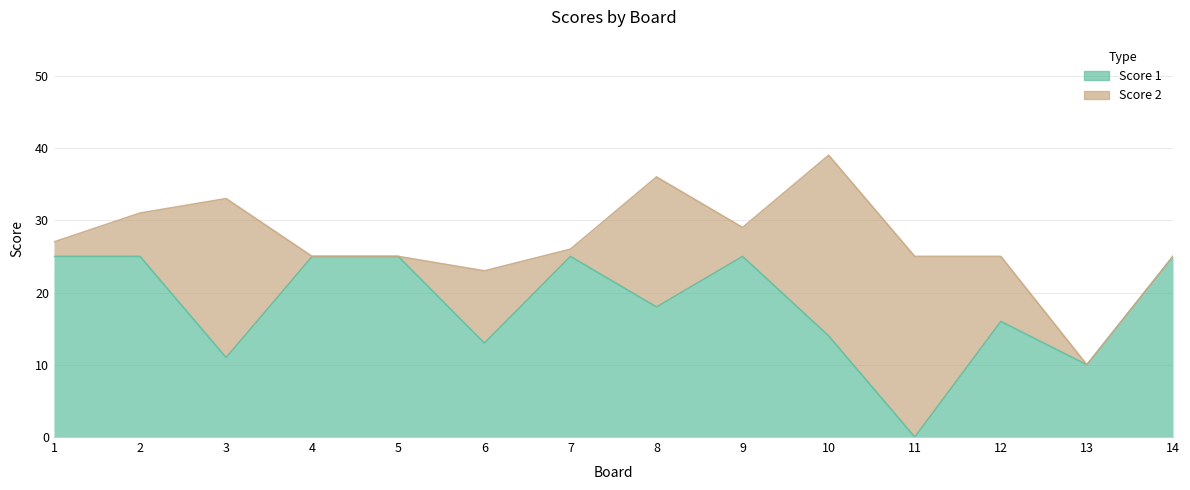

List the labels in order of value, smallest first.

11, 13, 3, 6, 10, 12, 8, 1, 2, 4, 5, 7, 9, 14